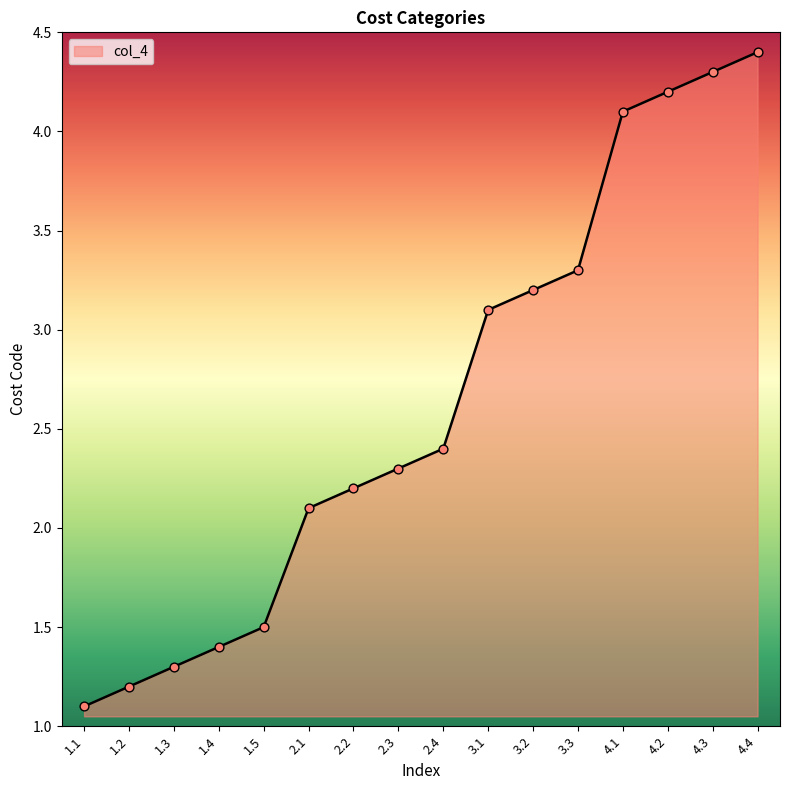

What is the ratio of the value at 1.4 to the value at 4.1?

0.3